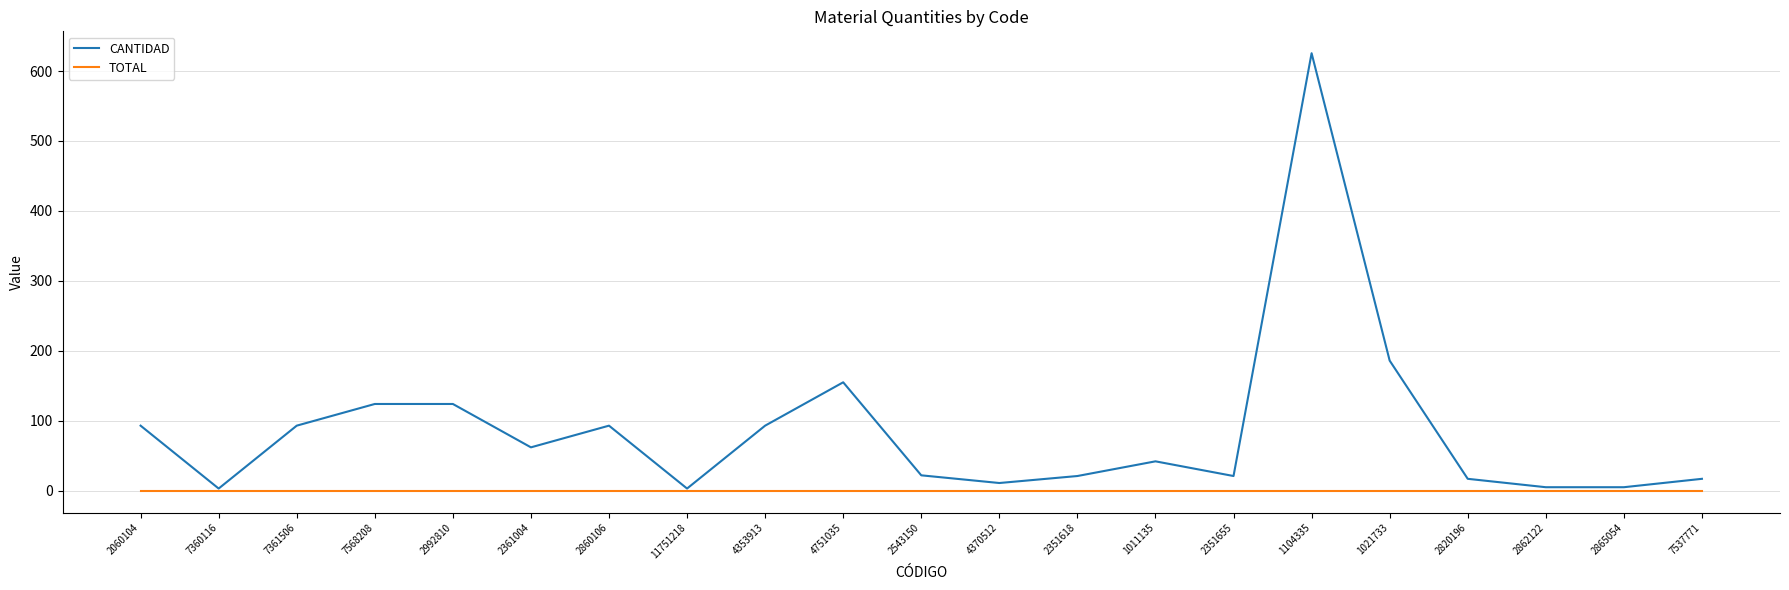

Which label corresponds to the largest value in the chart?

1104335